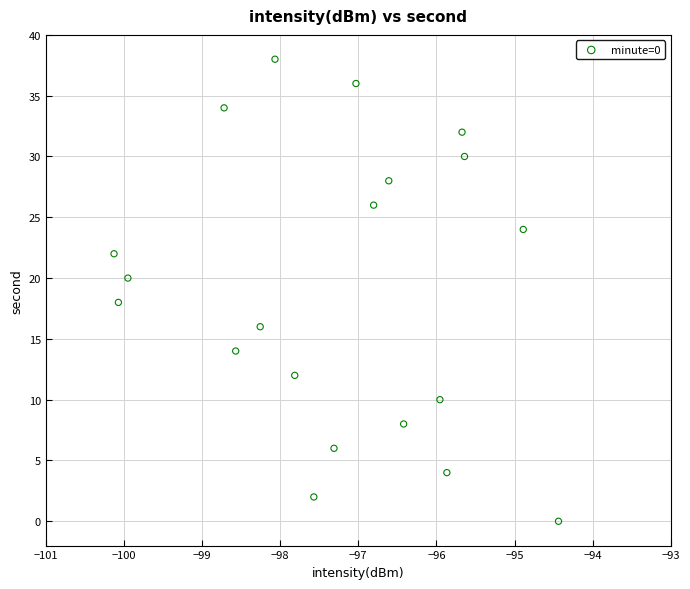

Count the number of points in this scatter plot.

20